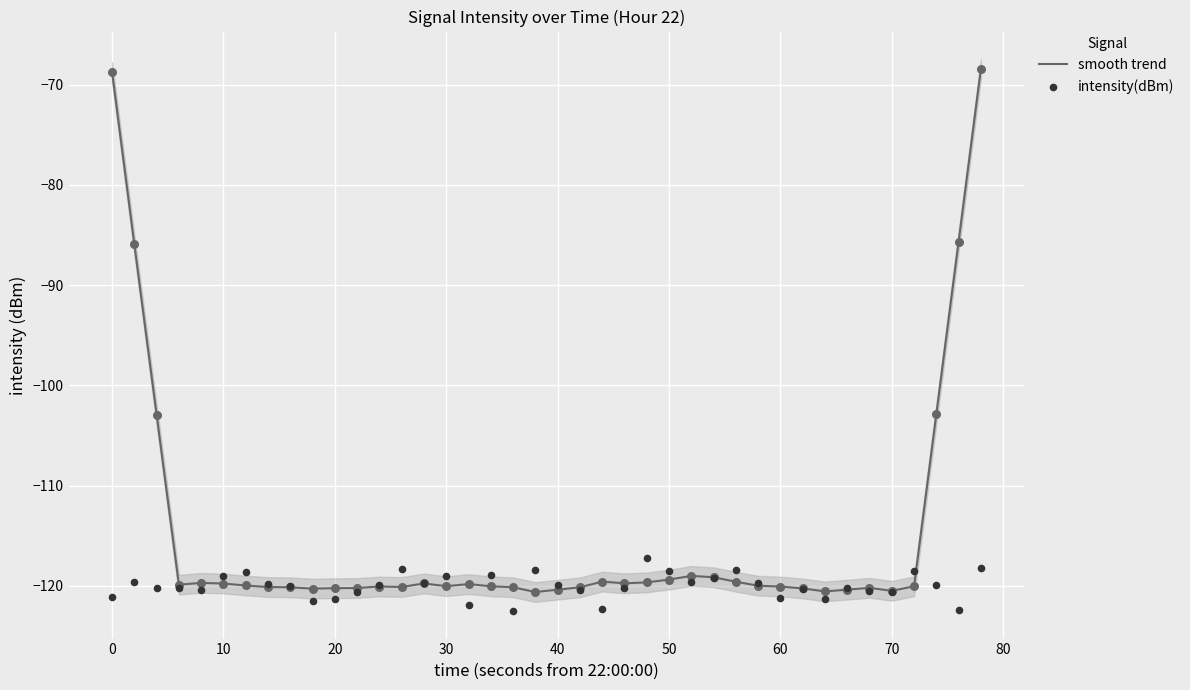

Which series has the largest Y range (max minus min)?

smooth trend